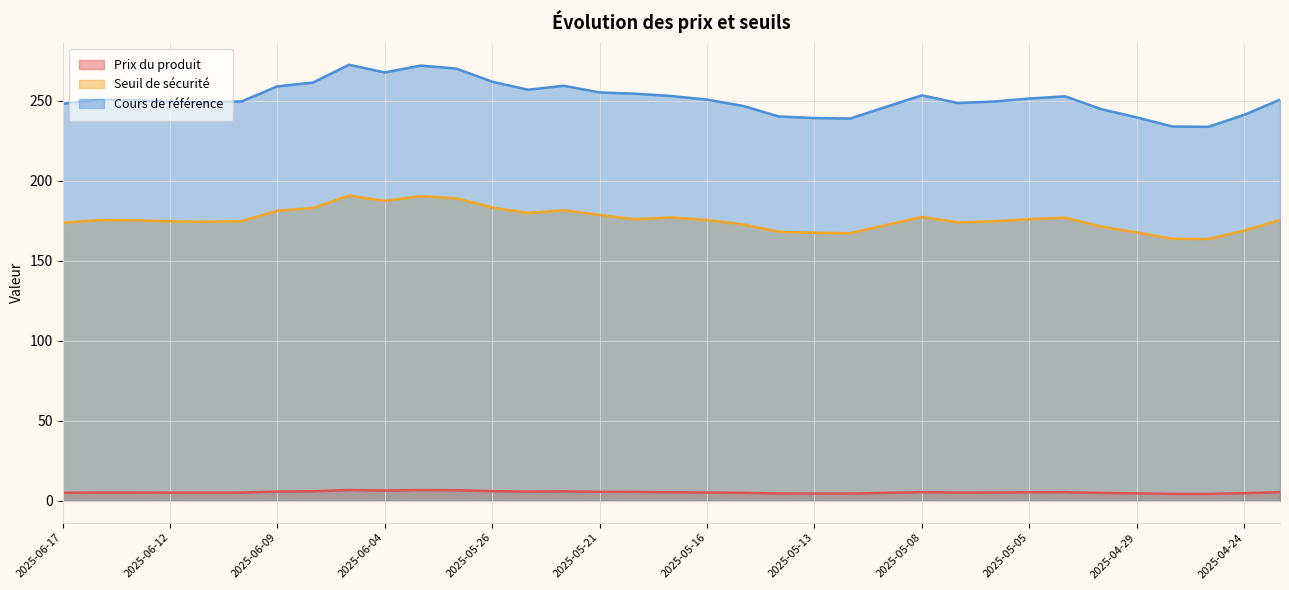

Where does the Seuil de sécurité series first go above 175?

2025-06-16